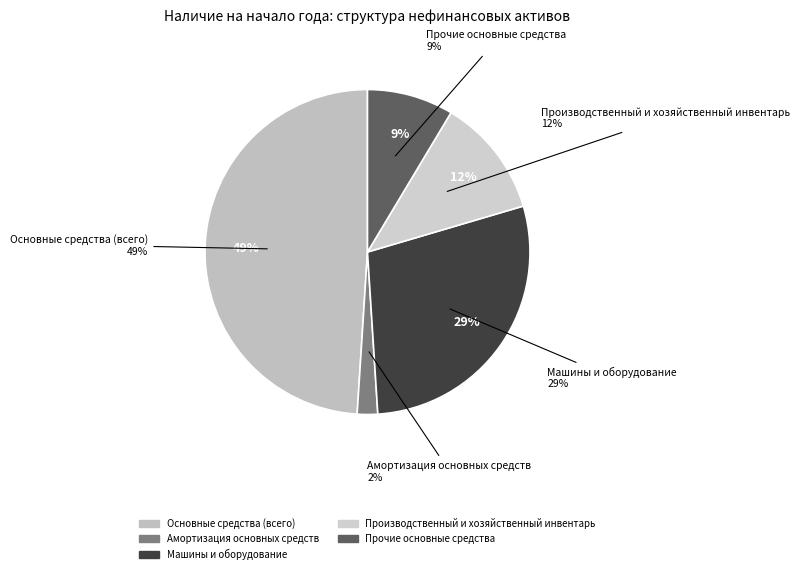

Is Машины и оборудование the majority of the pie?

No